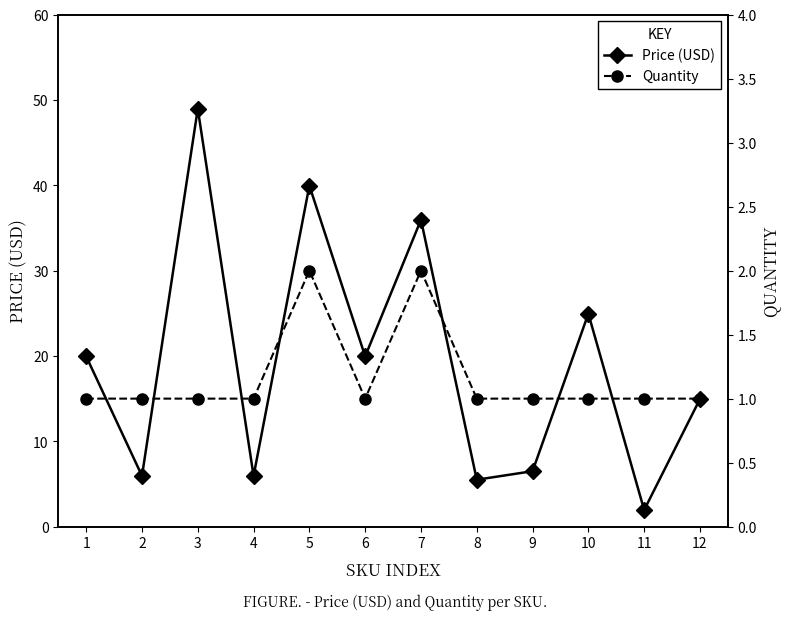

Which category has the highest value in the Price (USD) series?

3